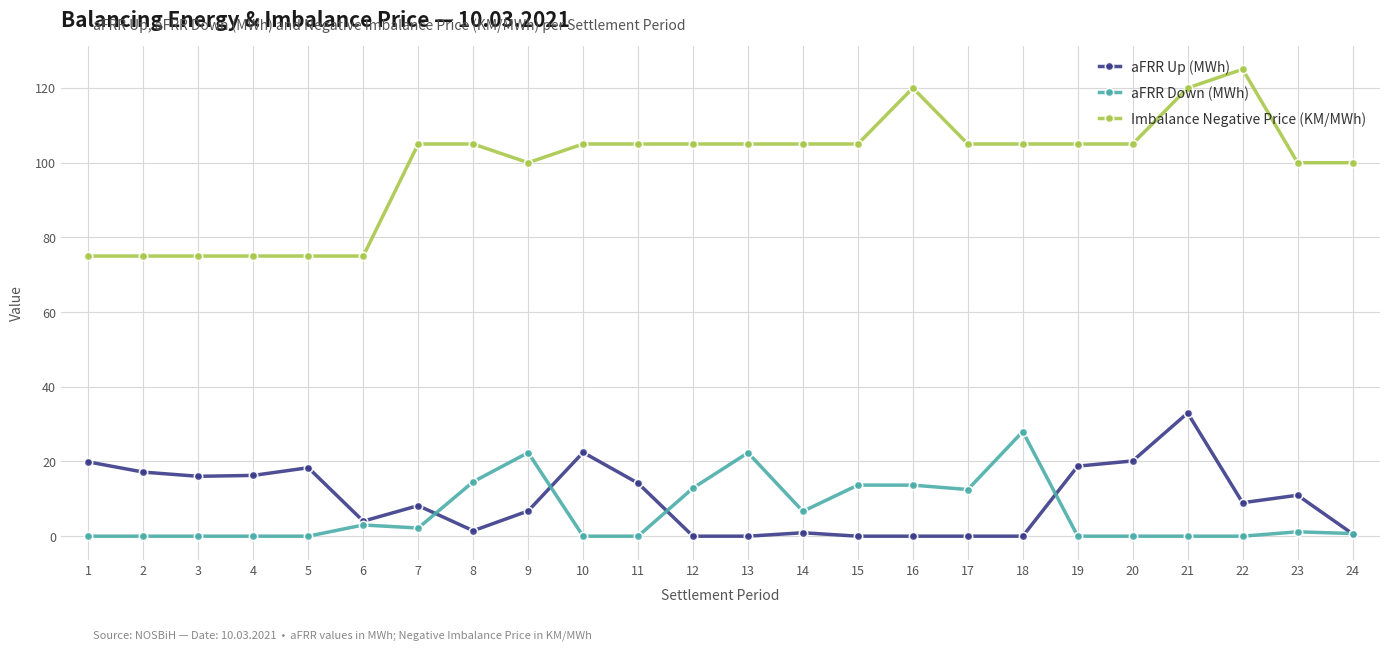

At how many categories does at least one series exceed 90?

18